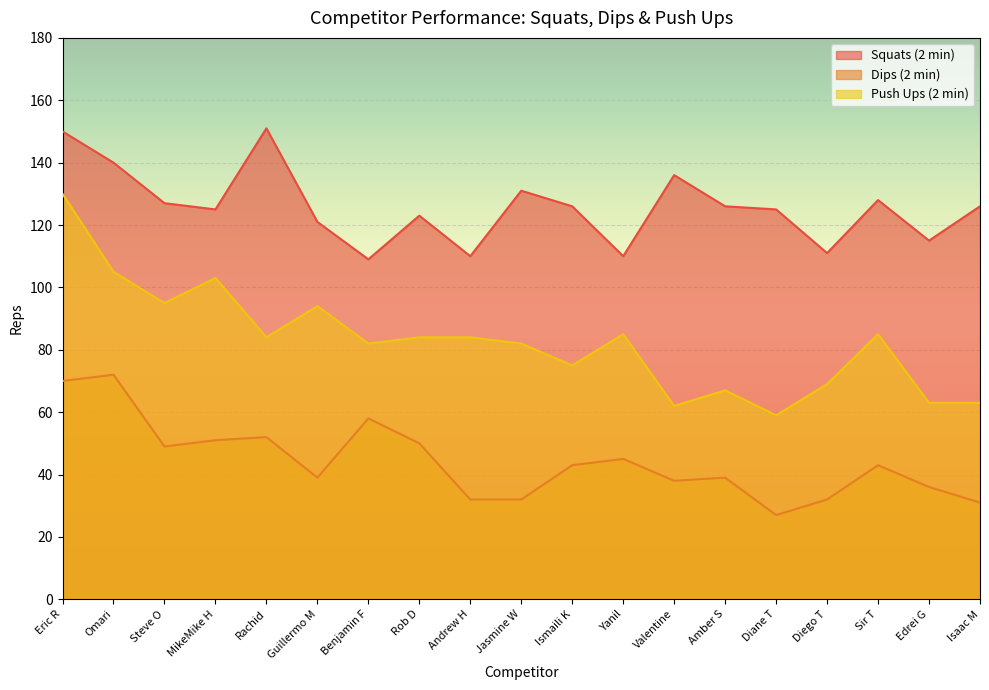

Reading right to left, what are all the values shown in this chart?

Squats (2 min): Isaac M=126	Edrei G=115	Sir T=128	Diego T=111	Diane T=125	Amber S=126	Valentine=136	Yanil=110	Ismaili K=126	Jasmine W=131	Andrew H=110	Rob D=123	Benjamin F=109	Guillermo M=121	Rachid=151	MikeMike H=125	Steve O=127	Omari=140	Eric R=150
Dips (2 min): Isaac M=31	Edrei G=36	Sir T=43	Diego T=32	Diane T=27	Amber S=39	Valentine=38	Yanil=45	Ismaili K=43	Jasmine W=32	Andrew H=32	Rob D=50	Benjamin F=58	Guillermo M=39	Rachid=52	MikeMike H=51	Steve O=49	Omari=72	Eric R=70
Push Ups (2 min): Isaac M=63	Edrei G=63	Sir T=85	Diego T=69	Diane T=59	Amber S=67	Valentine=62	Yanil=85	Ismaili K=75	Jasmine W=82	Andrew H=84	Rob D=84	Benjamin F=82	Guillermo M=94	Rachid=84	MikeMike H=103	Steve O=95	Omari=105	Eric R=130